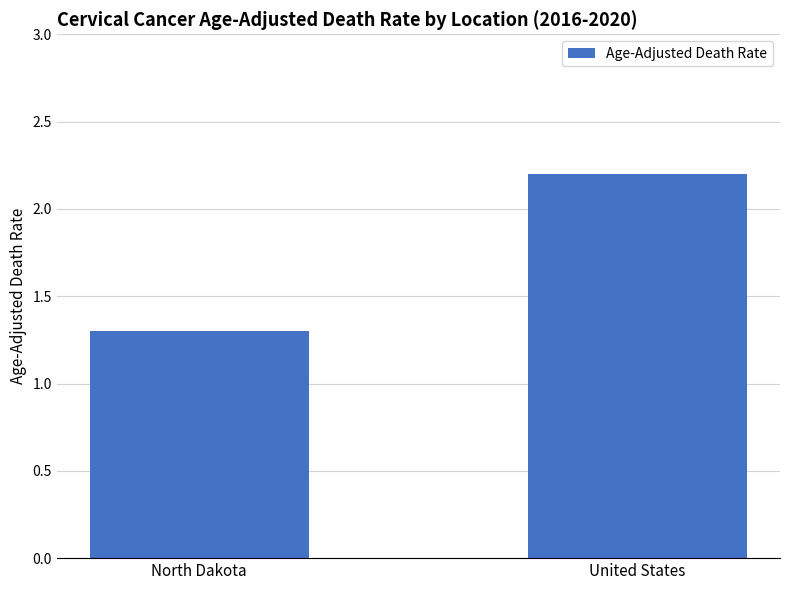

True or false: the data shows 1.8 at North Dakota.

False